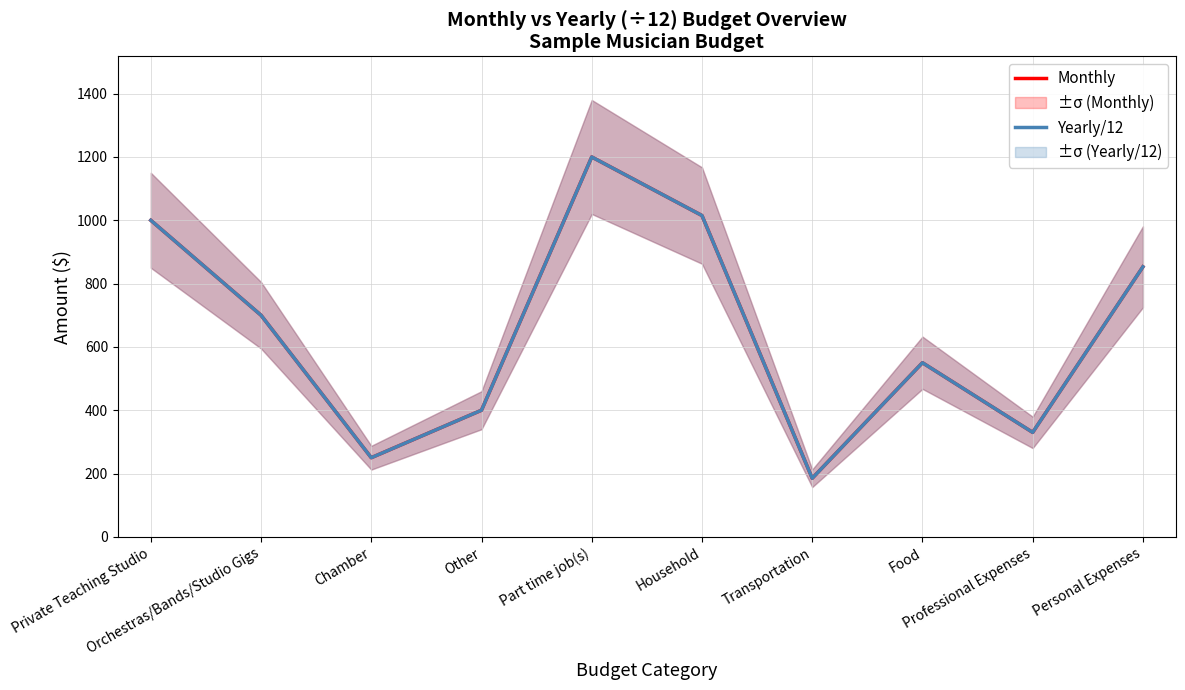

Between Orchestras/Bands/Studio Gigs and Food, which series saw the biggest shift?

Monthly